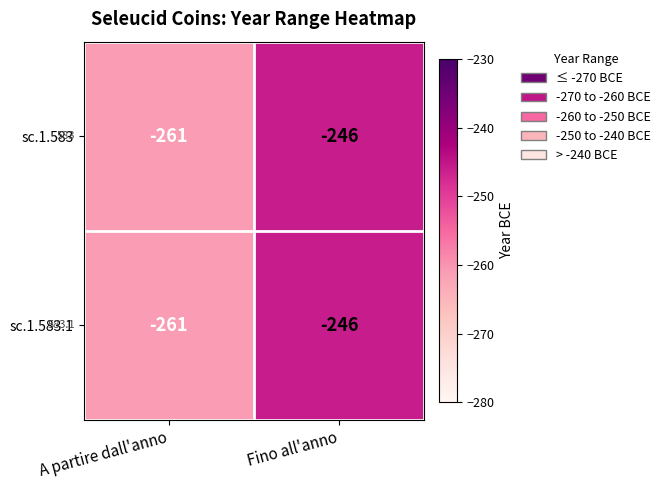

Reading left to right, what are all the values shown in this chart?

sc.1.583: A partire dall'anno=-261	Fino all'anno=-246
sc.1.583.1: A partire dall'anno=-261	Fino all'anno=-246